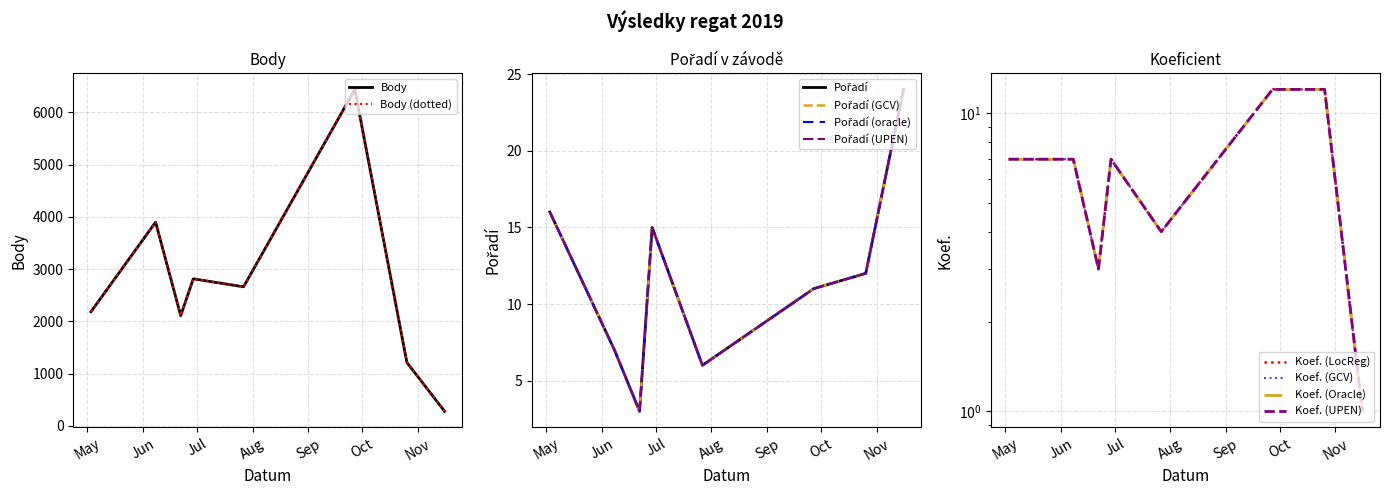

Which series has the largest range (max minus min)?

Body